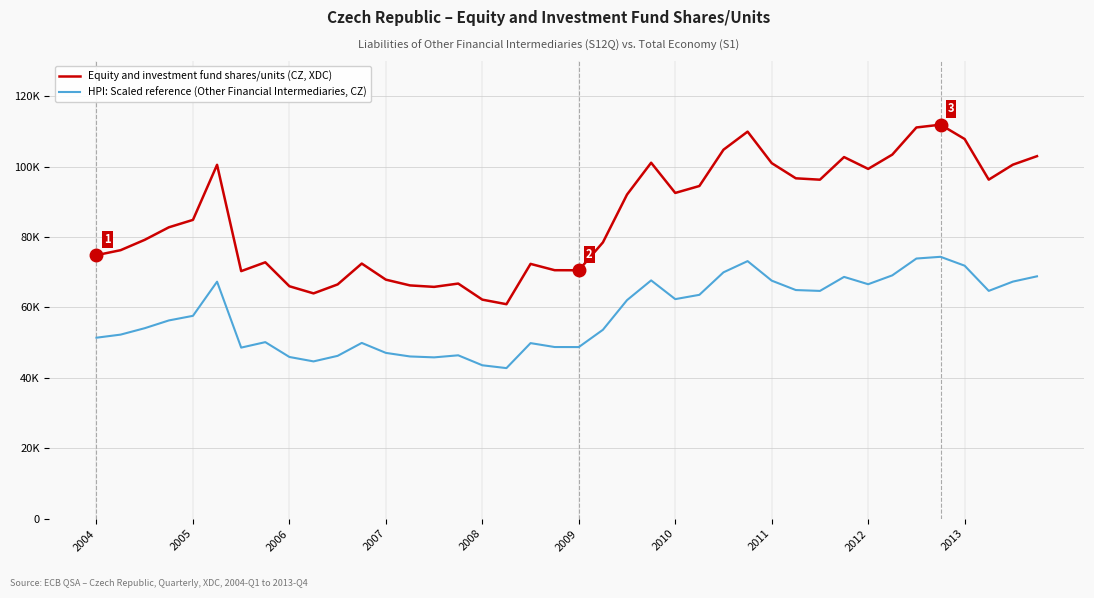

What are all the series names shown in the legend?

Equity and investment fund shares/units (CZ, XDC), HPI: Scaled reference (Other Financial Intermediaries, CZ)